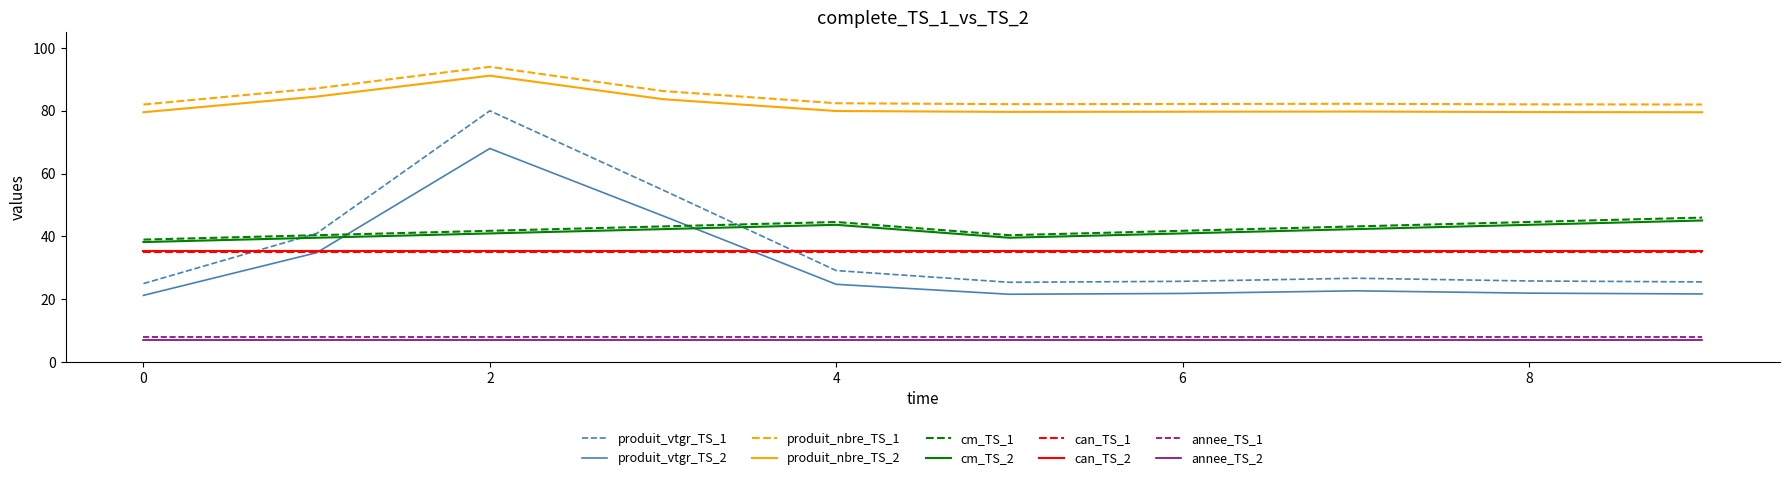

Which series has the largest range (max minus min)?

produit_vtgr_TS_1